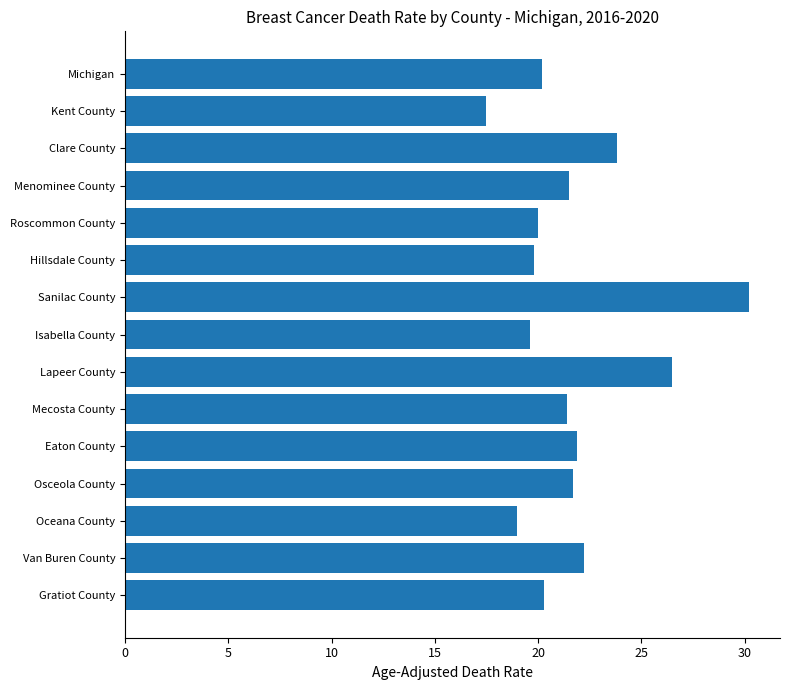

What is the approximate value at Clare County?

23.8